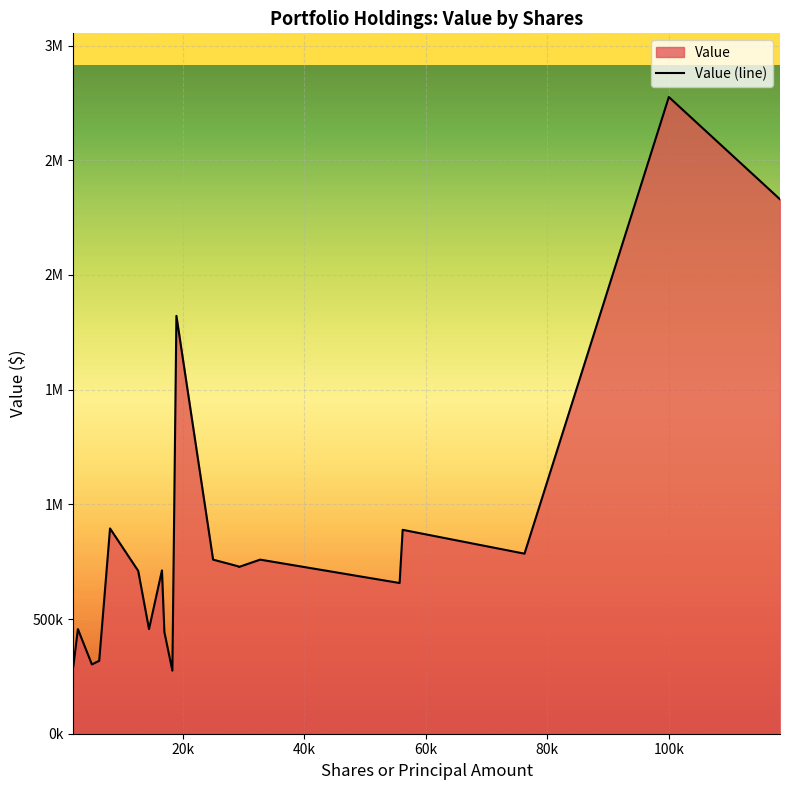

True or false: the data shows 87837 at 0.

False